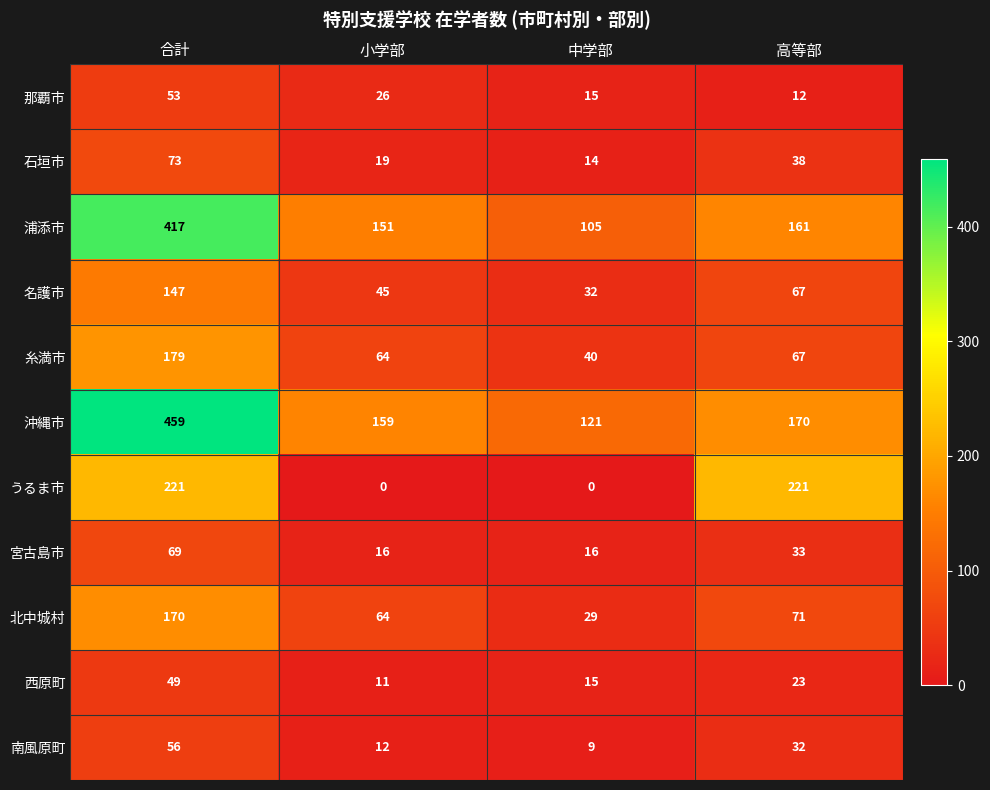

Which series changed the most between 合計 and 小学部?

沖縄市